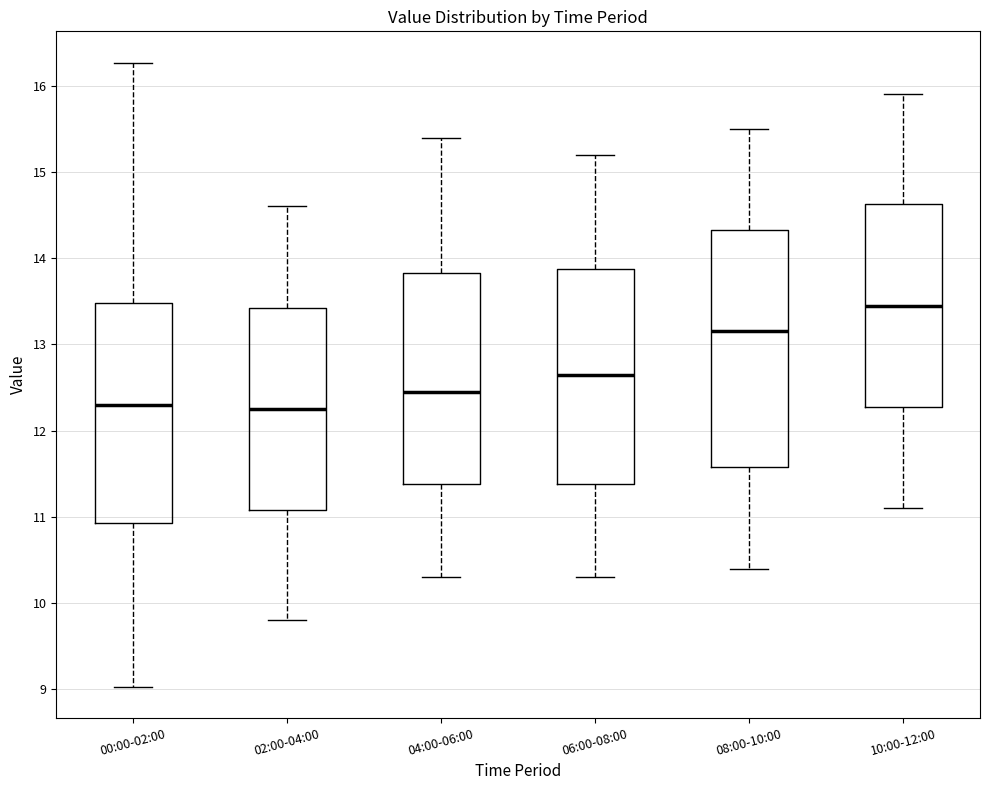

Comparing the boxes themselves (not the whiskers), which one is the tallest?

08:00-10:00